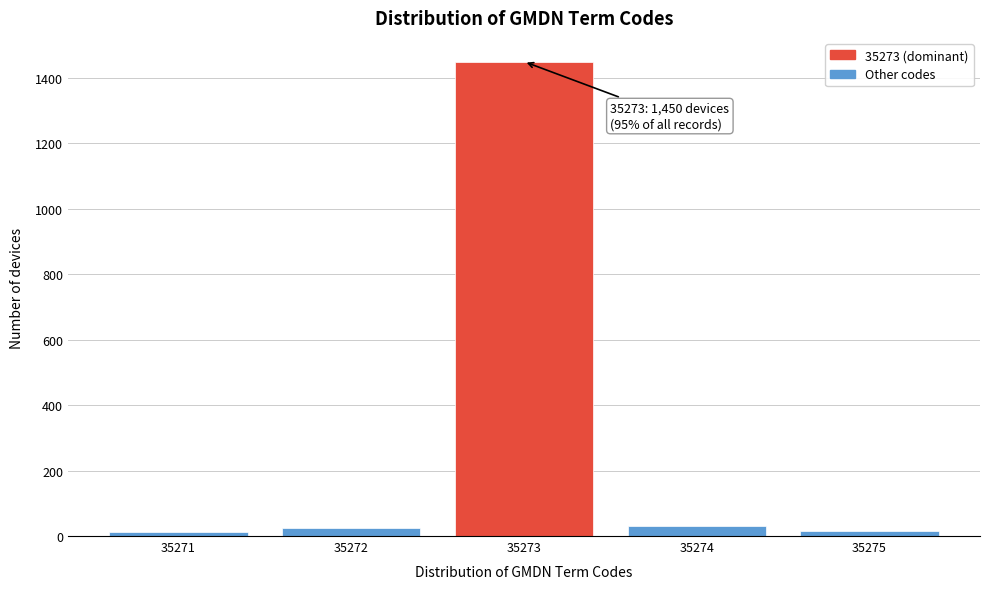

Which category has the highest value across all series?

35273